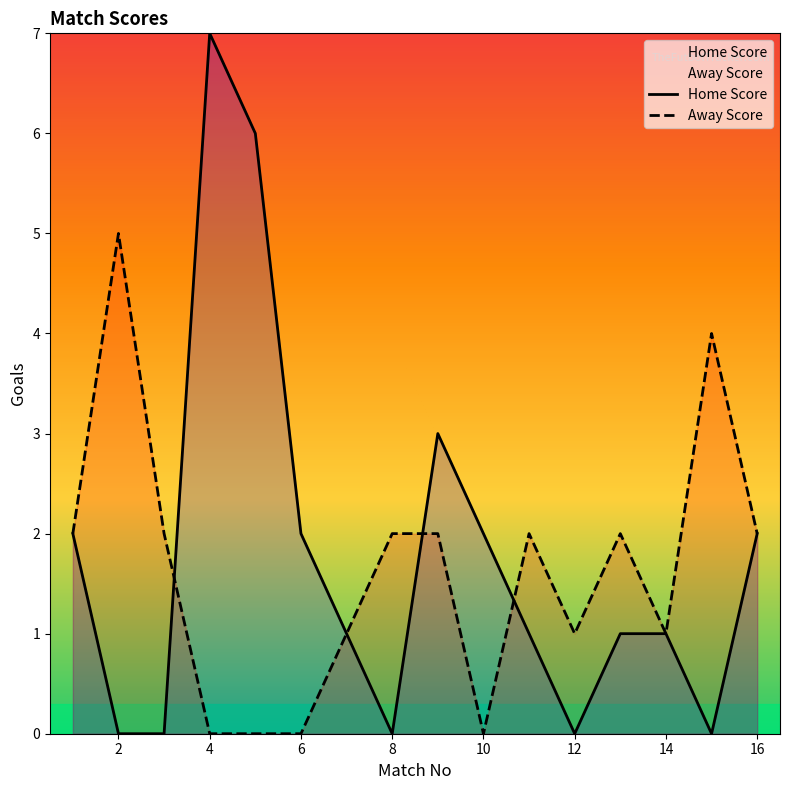

At which label does Away Score first exceed 2?

2